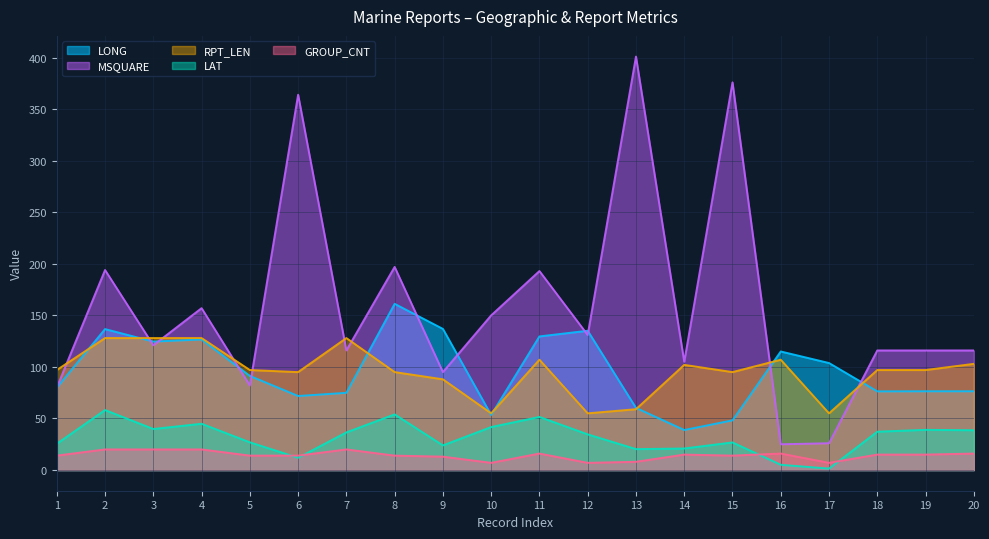

At 5, list the series in order from smallest to largest.

GROUP_CNT, LAT, MSQUARE, LONG, RPT_LEN